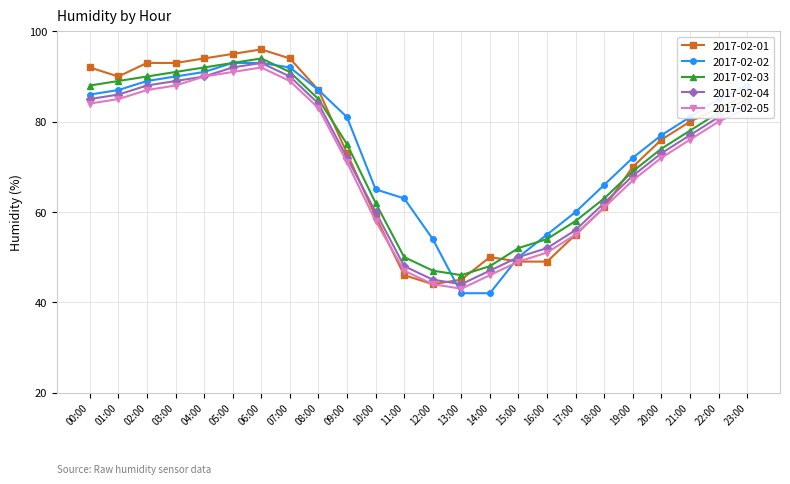

Which label corresponds to the largest value in the chart?

06:00